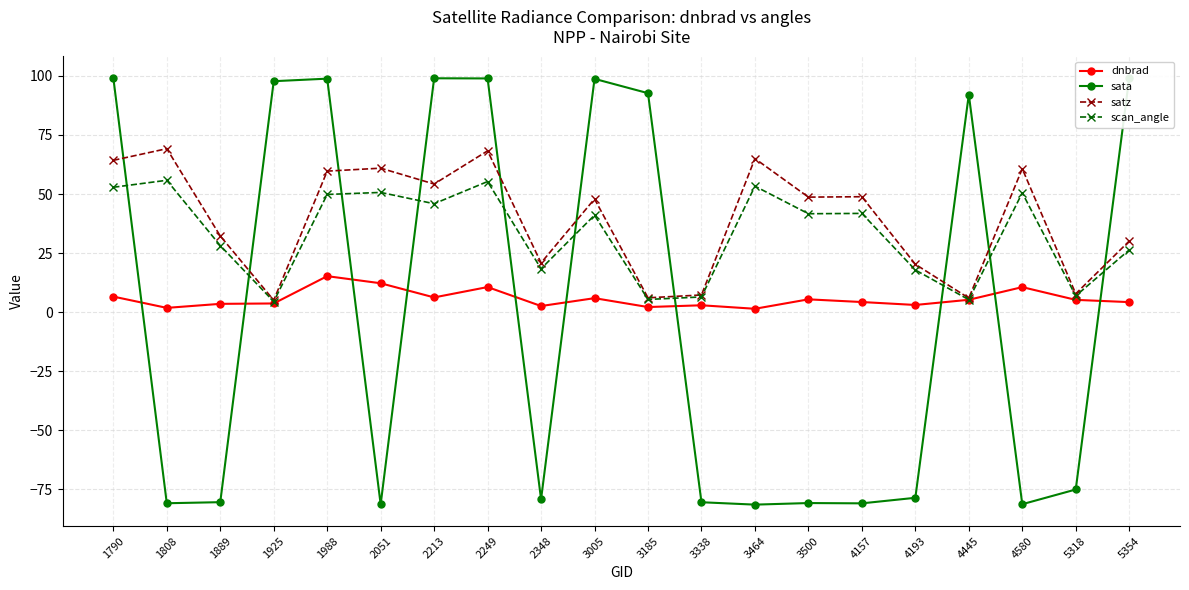

Is it true that scan_angle equals 80.1 at 2213?

False